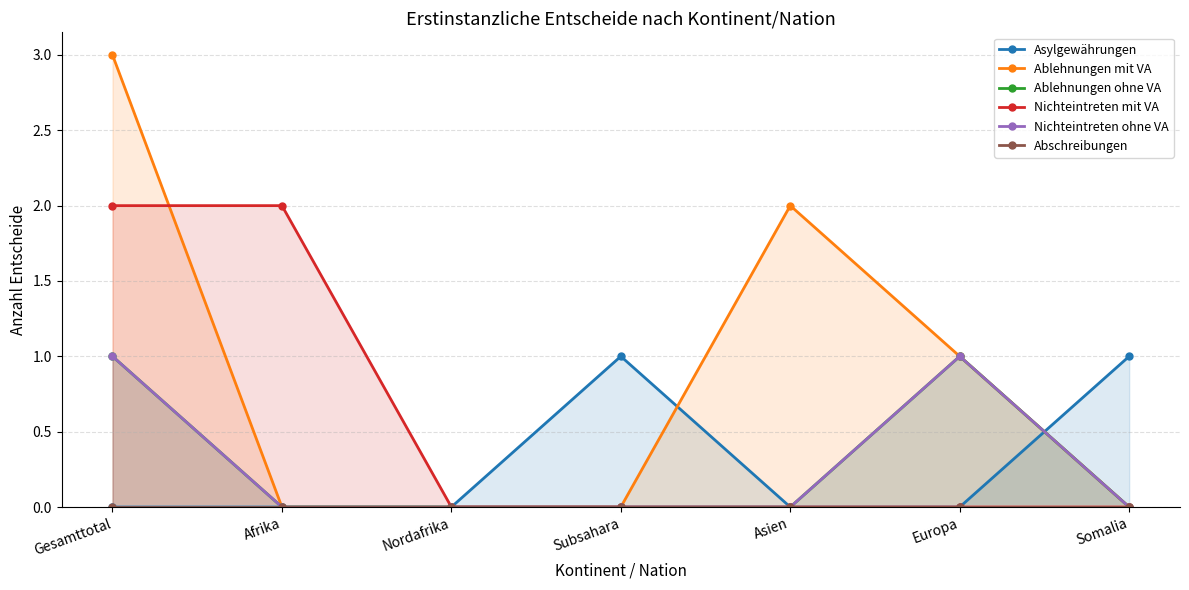

At how many categories does at least one series exceed 2?

1